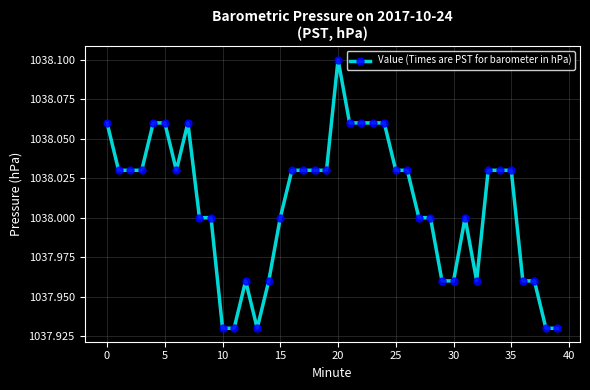

What is the sum of all values?

41520.3